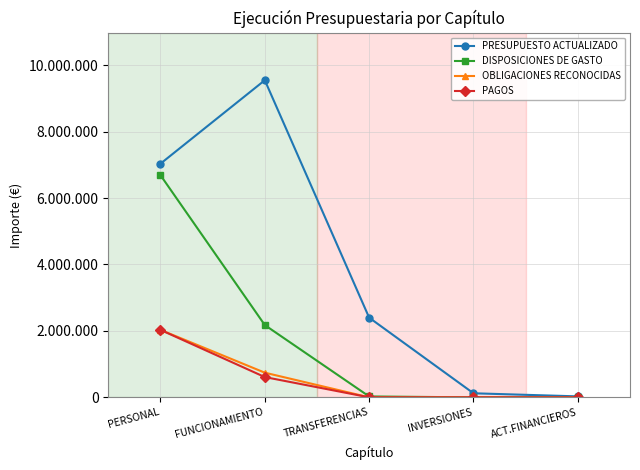

Where does the OBLIGACIONES RECONOCIDAS series first go above 1500?

PERSONAL